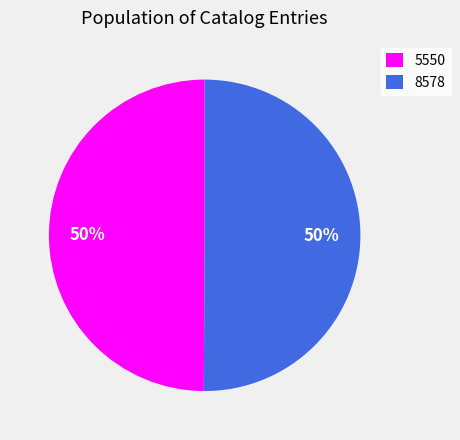

To the nearest percent, what is the average slice percentage?

50%